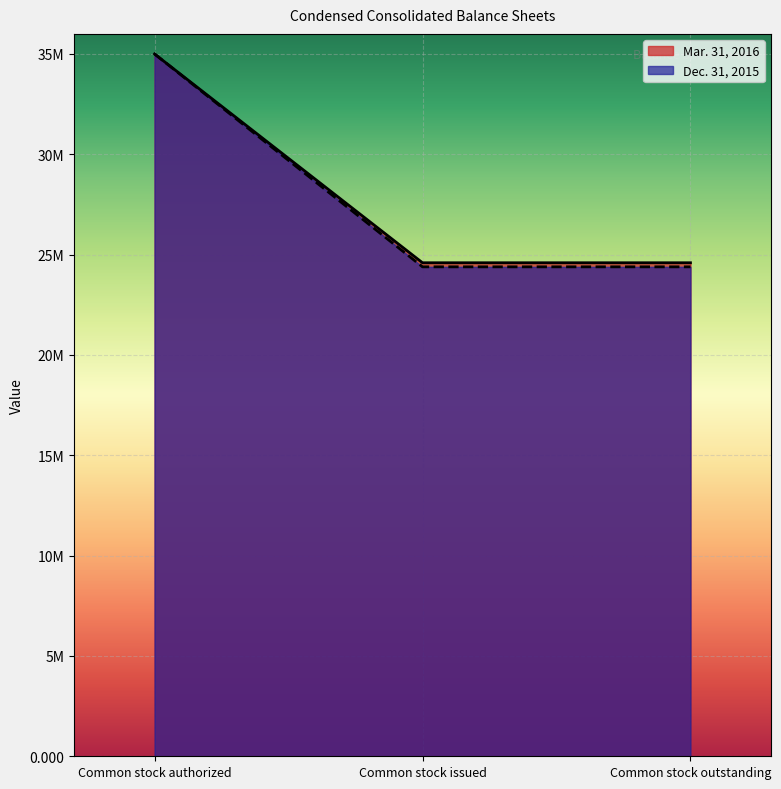

At which label is Mar. 31, 2016 closest to 17500000?

Common stock issued